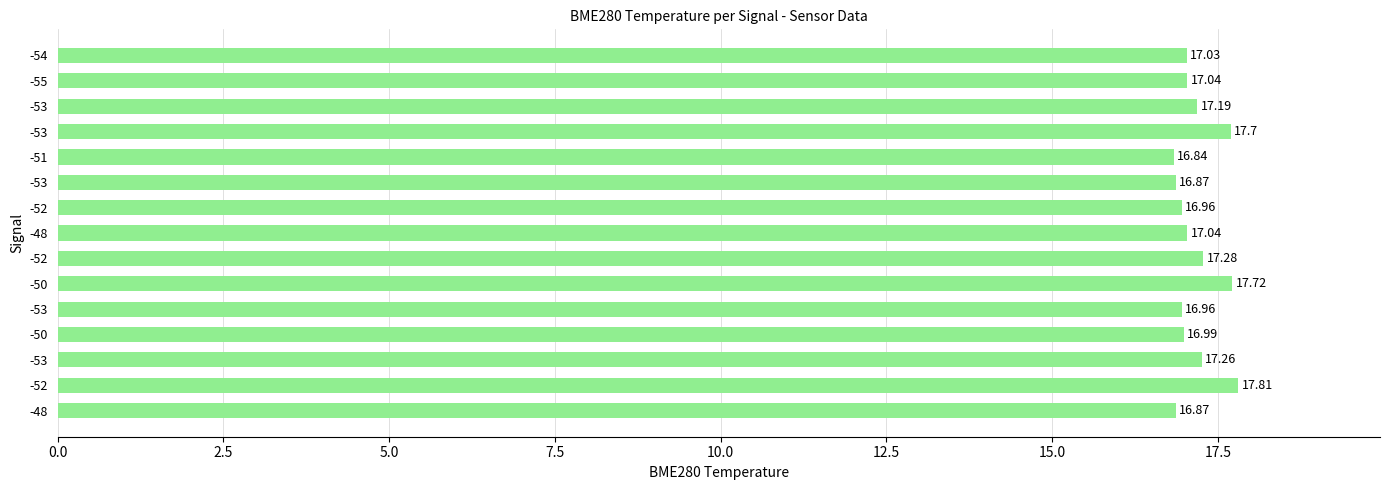

How many values exceed 17?

9